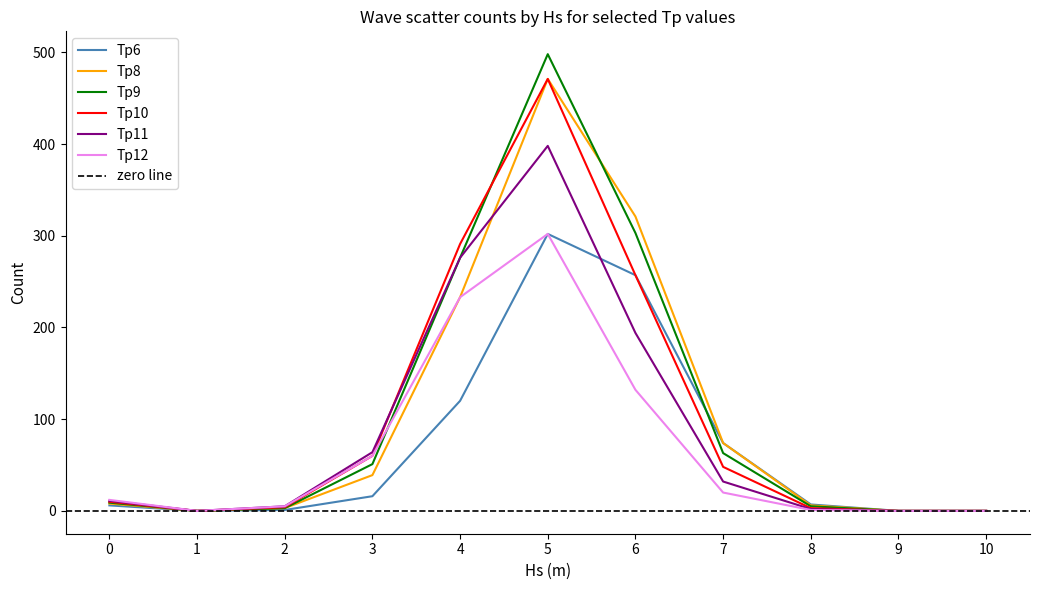

What is the value of the Tp9 point at the 9th from the left?

5